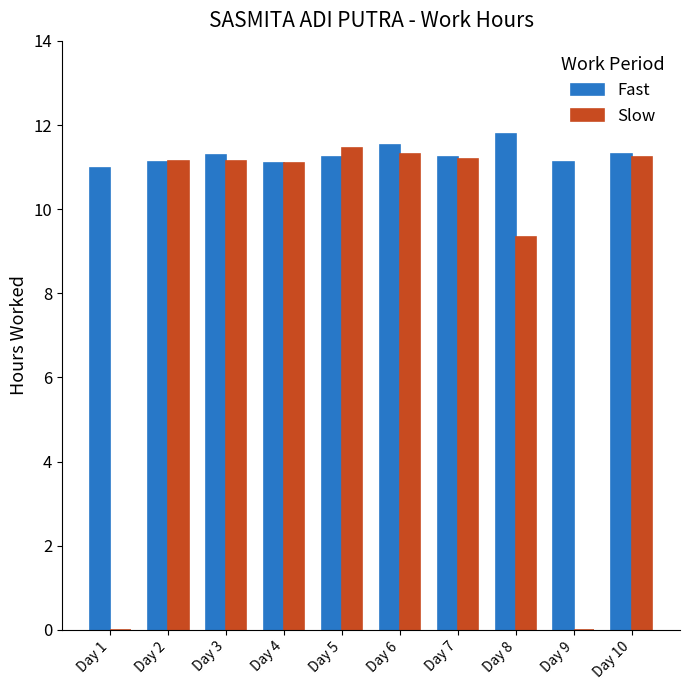

How many values in the Fast series exceed 11?

9